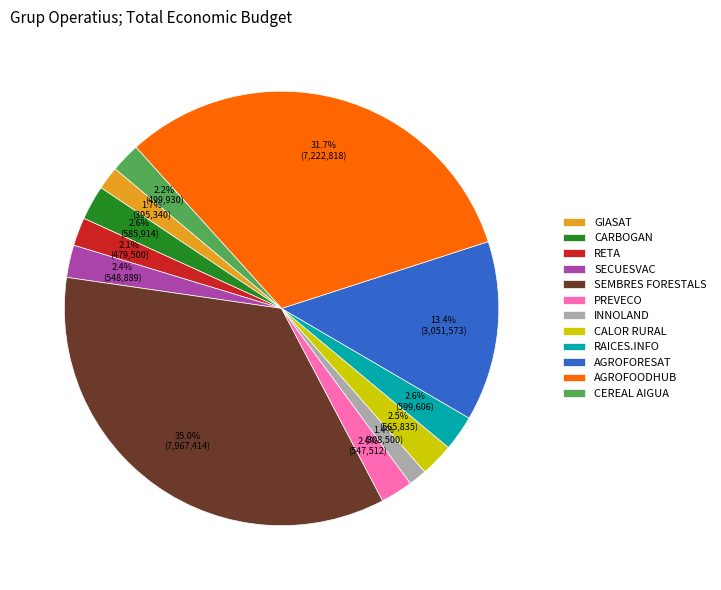

Count the number of slices in the pie.

12